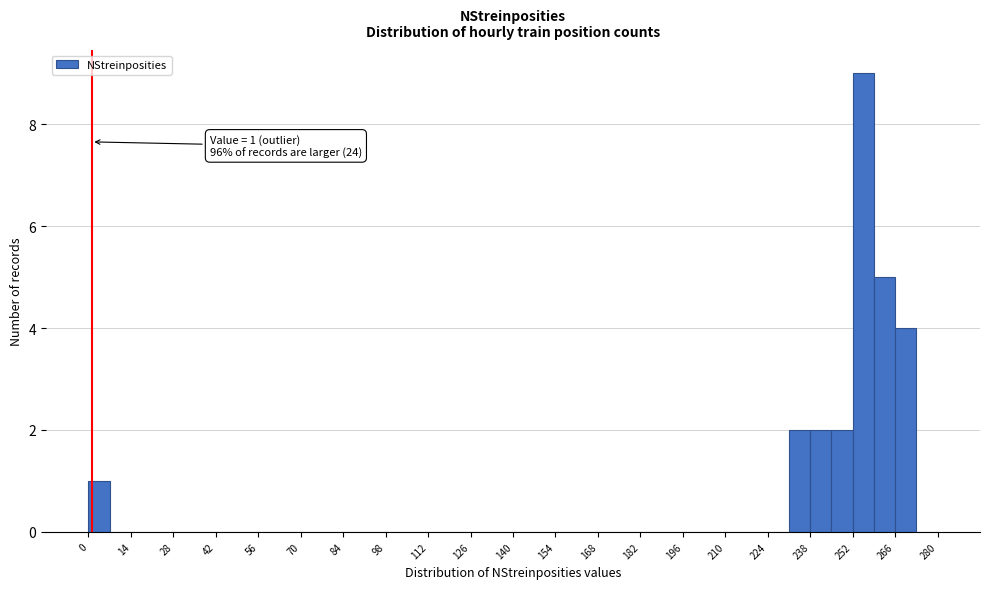

Around what value on the x-axis is the tallest bar? Give the approximate position of its centre, as read against the axis.

256